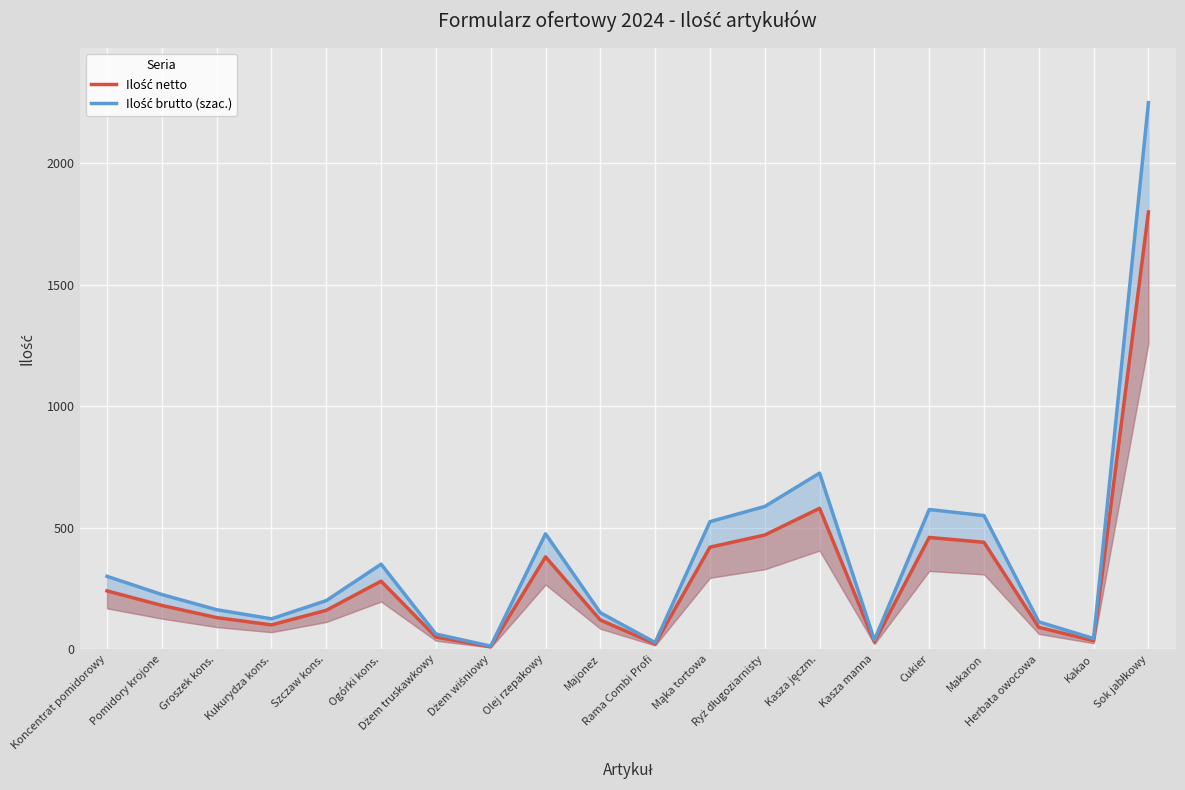

True or false: Ilość netto and Ilość brutto (szac.) cross at least once.

False